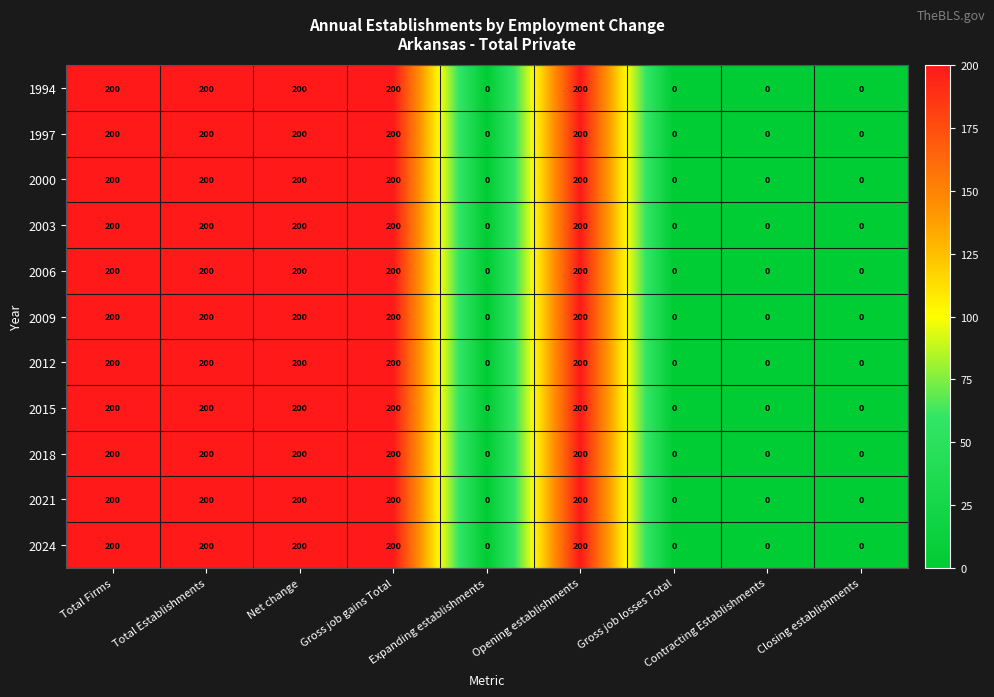

What is the difference between the maximum and minimum values in the 2003 series?

200